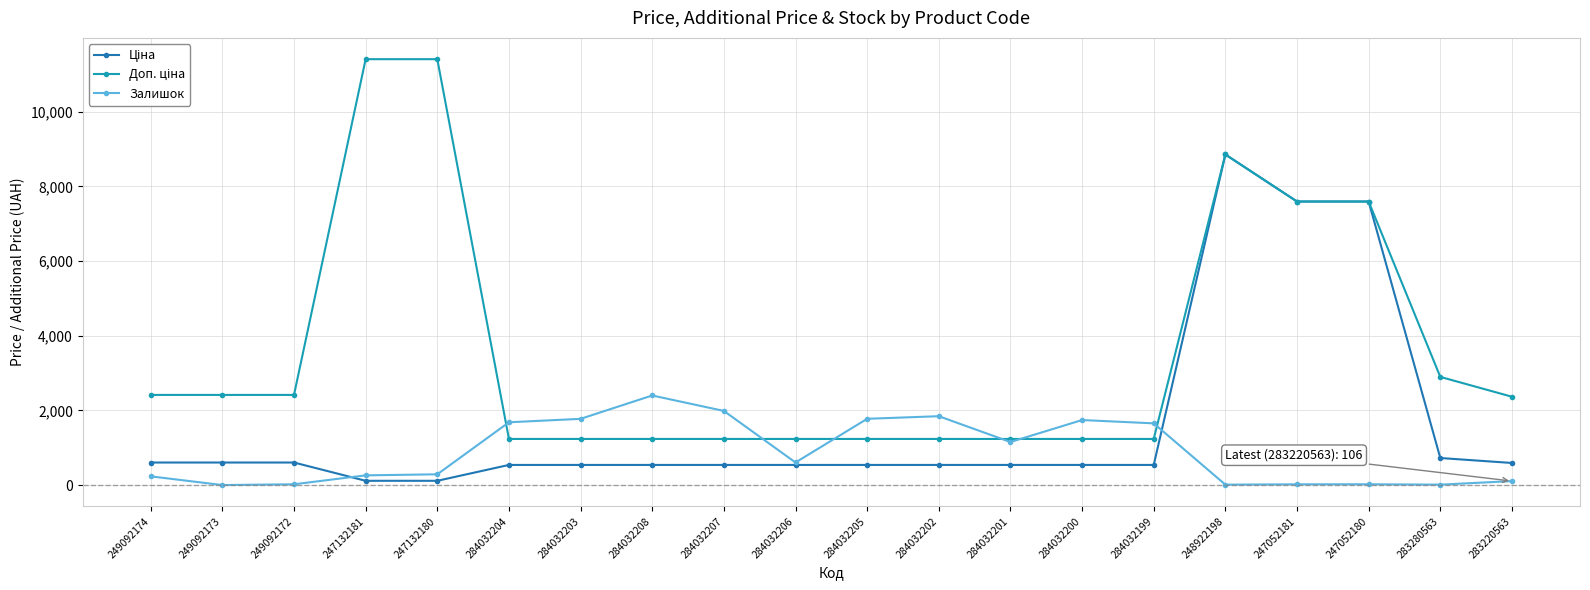

What is the difference between the highest and lowest values at 284032204?

1143.0